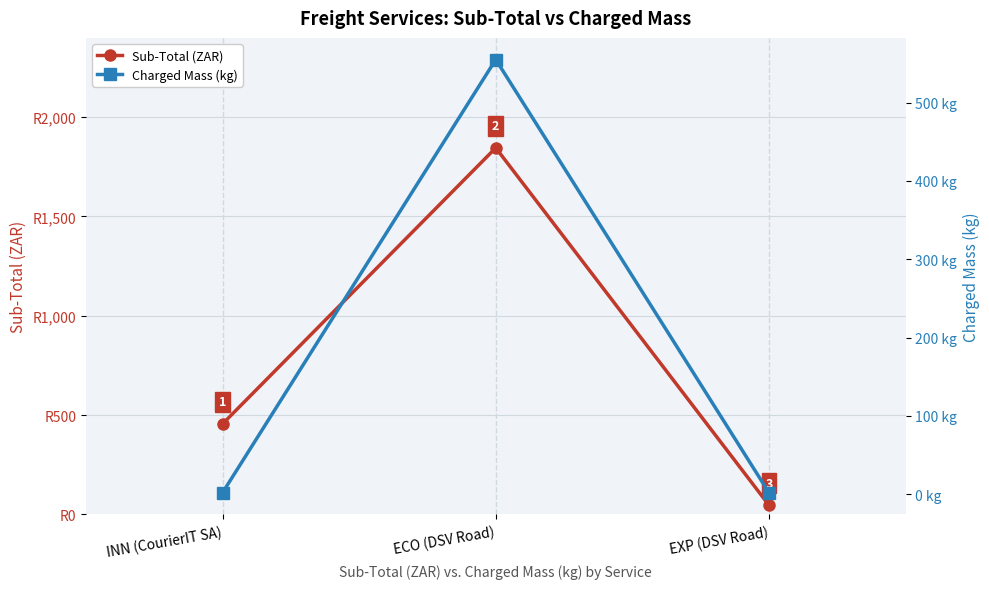

At how many categories does at least one series exceed 301?

2